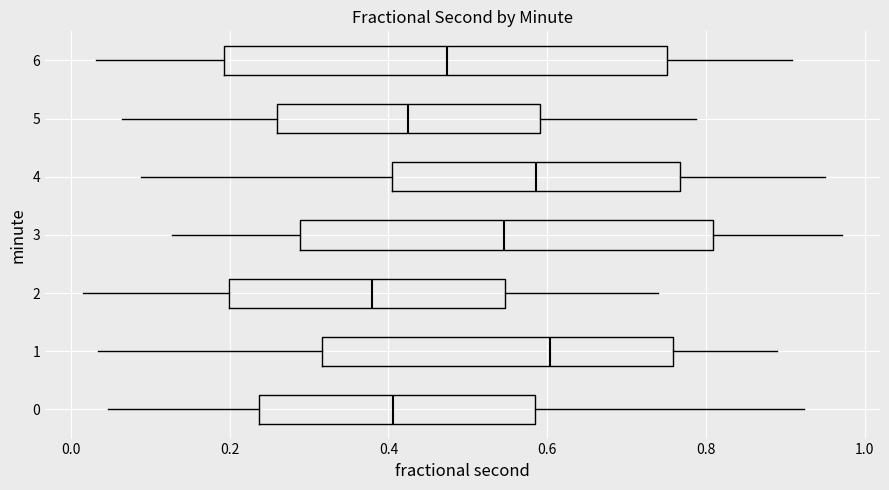

Reading bottom to top, read every box against the x-axis: the position of its median line, the range the box covers, and the ends of its whiskers. The values are not printed on the chart, so give them approximately, as read against the axis.

0: median 0.40, box 0.24 to 0.58, whiskers 0.04 to 0.92
1: median 0.60, box 0.32 to 0.76, whiskers 0.04 to 0.88
2: median 0.38, box 0.20 to 0.54, whiskers 0.02 to 0.74
3: median 0.54, box 0.28 to 0.80, whiskers 0.12 to 0.98
4: median 0.58, box 0.40 to 0.76, whiskers 0.08 to 0.94
5: median 0.42, box 0.26 to 0.60, whiskers 0.06 to 0.78
6: median 0.48, box 0.20 to 0.76, whiskers 0.04 to 0.90